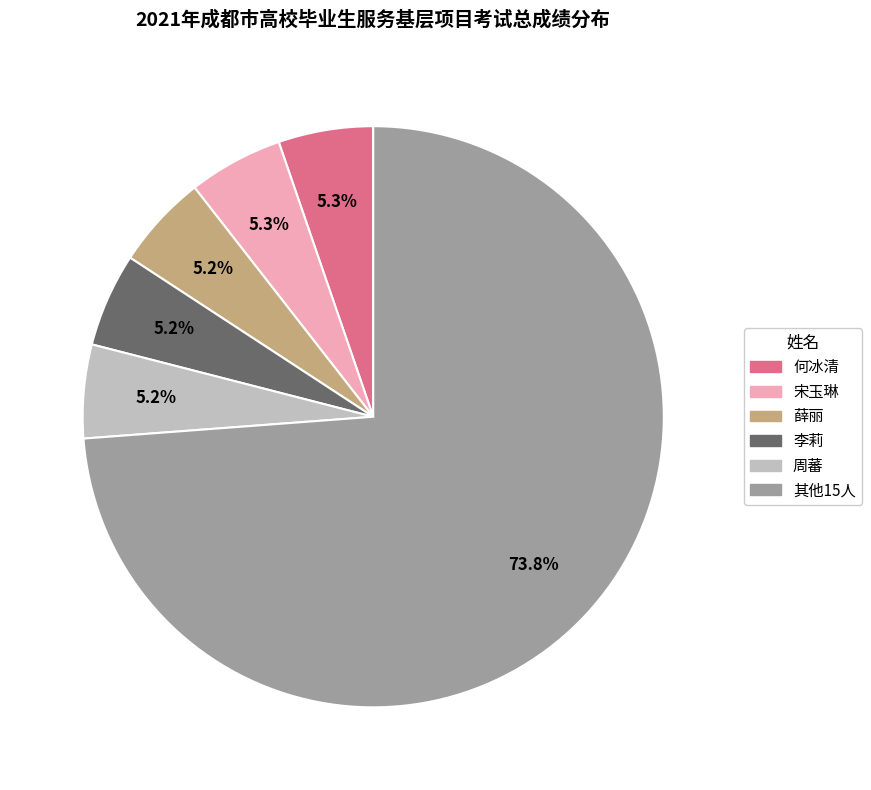

What portion of the pie excludes 薛丽?

94.8%